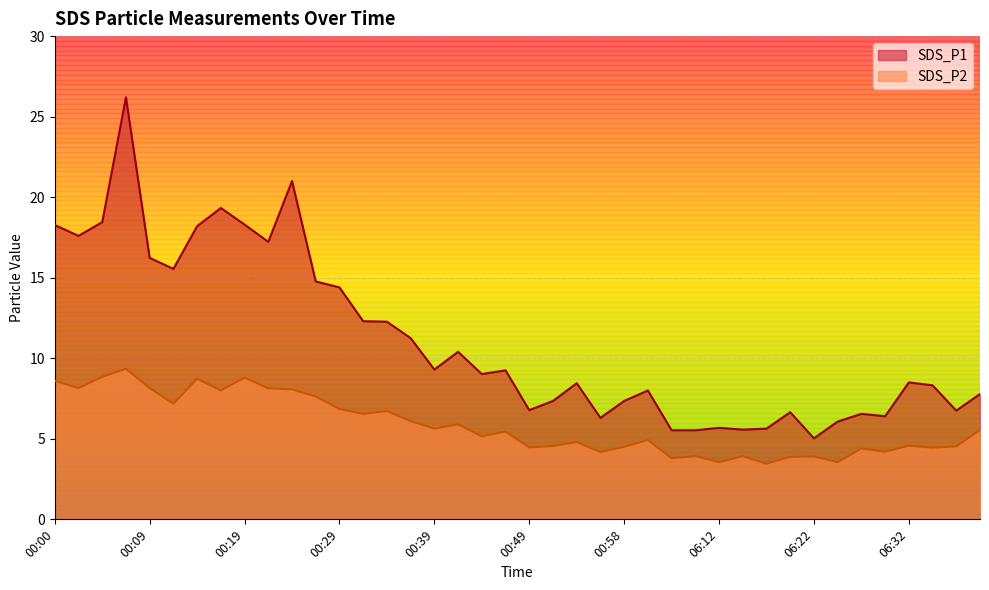

What is the label of the 23rd point from the left?

00:53